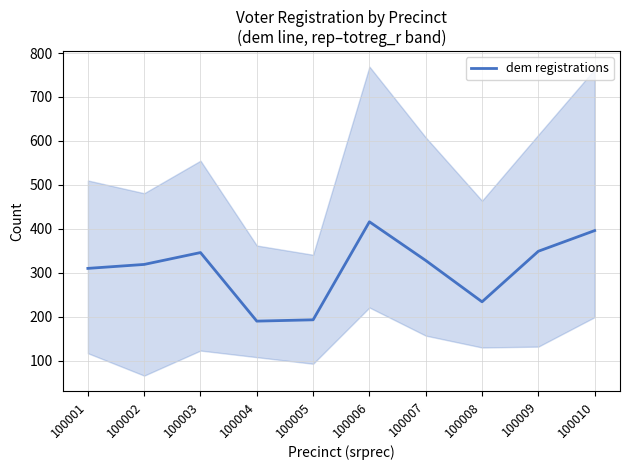

List the labels in order of value, smallest first.

100004, 100005, 100008, 100001, 100002, 100007, 100003, 100009, 100010, 100006